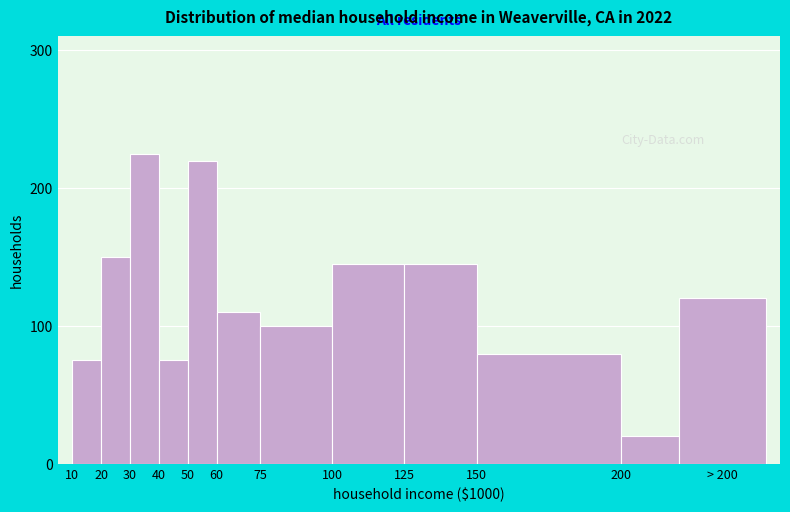

Reading left to right, extract all data points from this chart.

10=75	20=150	30=225	40=75	50=220	60=110	75=100	100=145	125=145	150=80	200=20	> 200=120